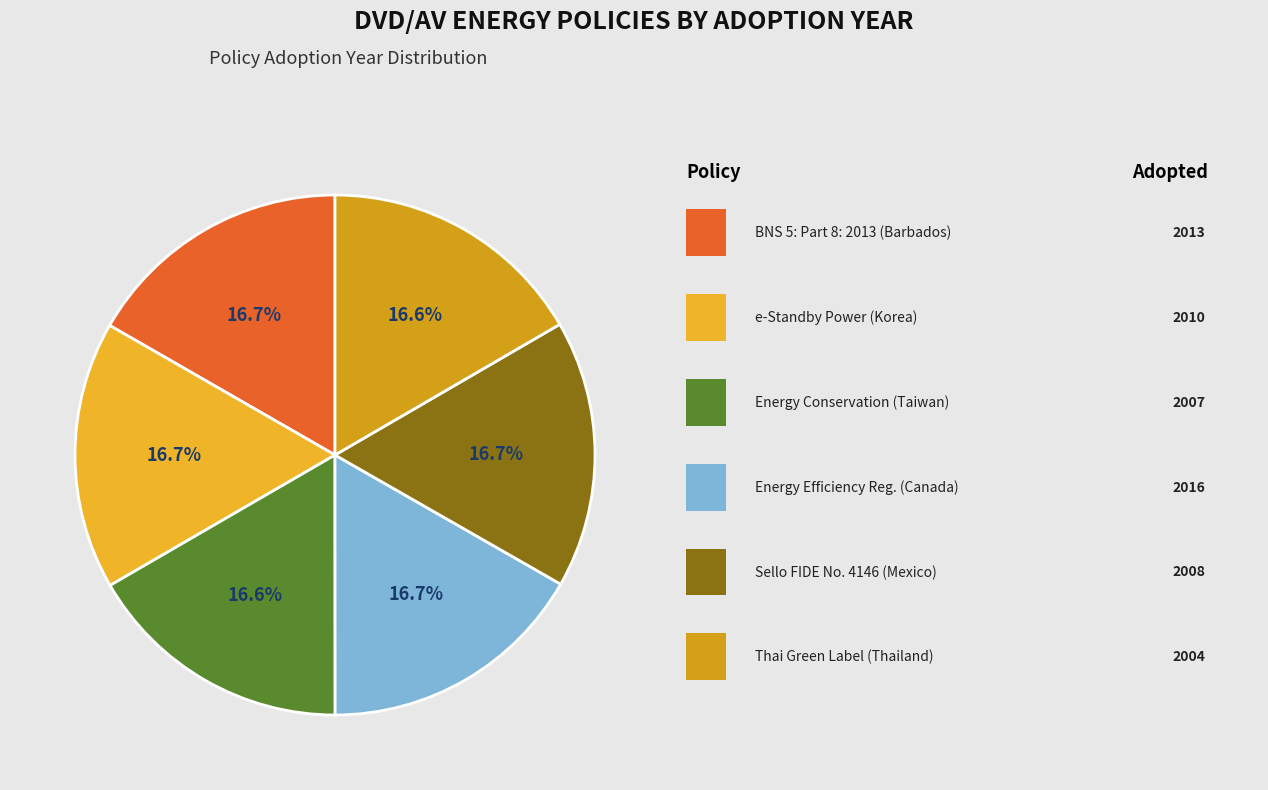

To the nearest percent, what is the average slice percentage?

17%